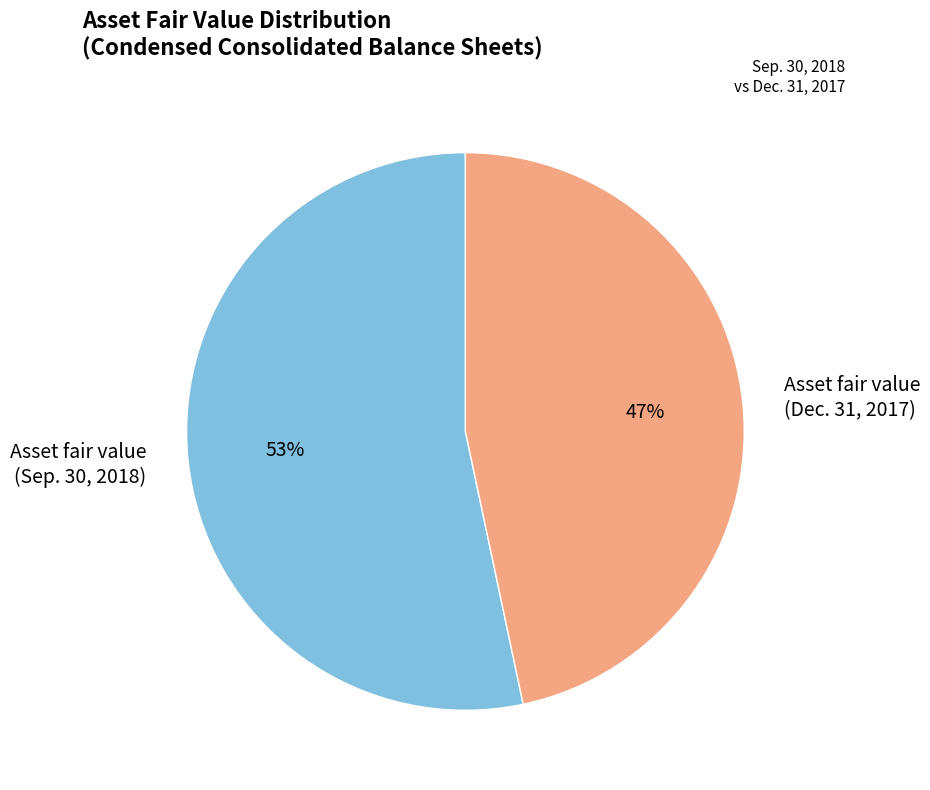

Do Asset fair value (Dec. 31, 2017) and Asset fair value (Sep. 30, 2018) together represent more than half of the pie?

Yes